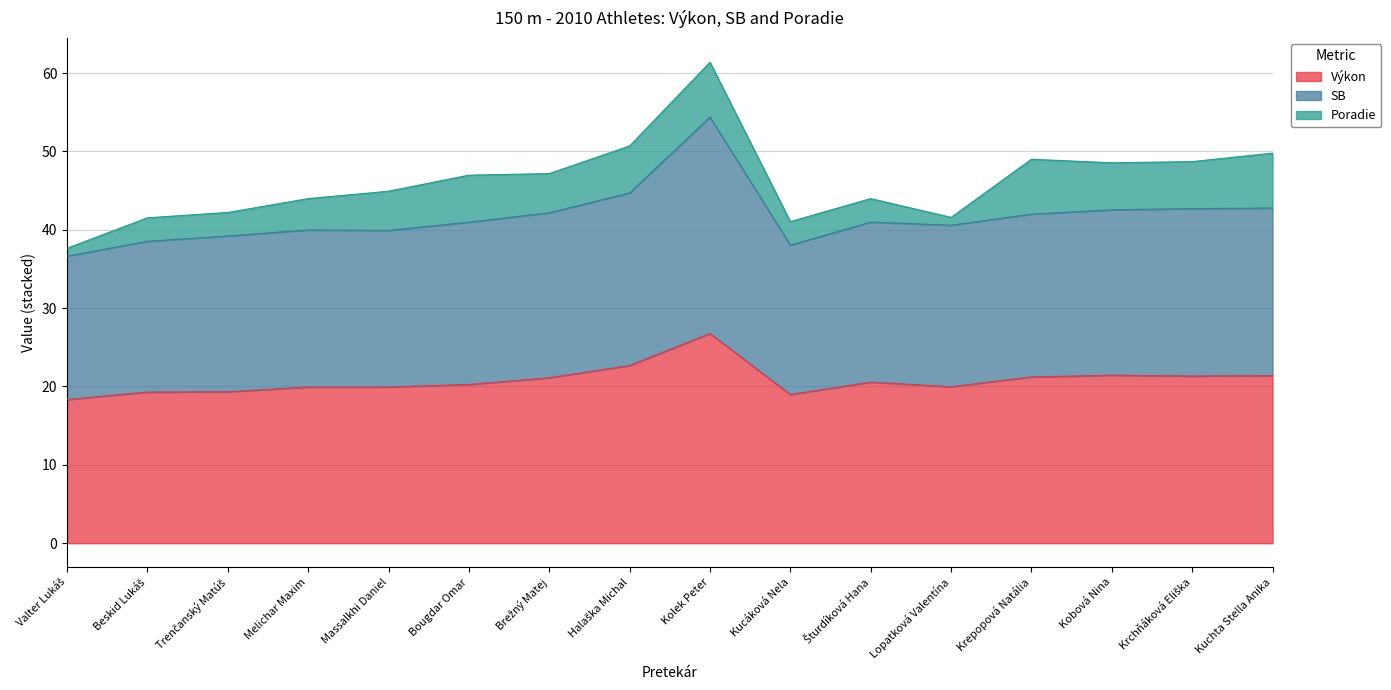

How many lines are shown in the chart?

3